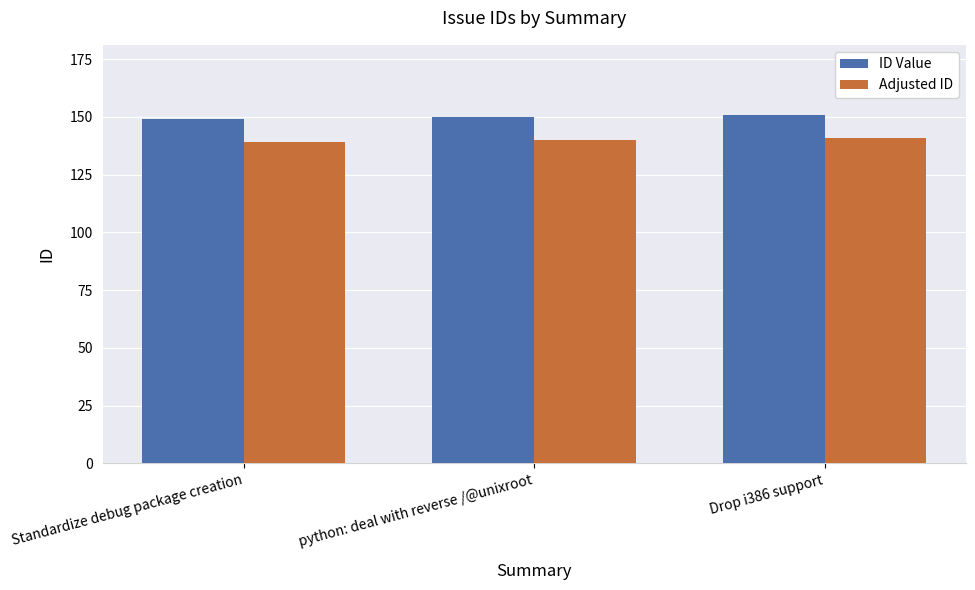

Rank the series at Drop i386 support from highest to lowest value.

ID Value, Adjusted ID